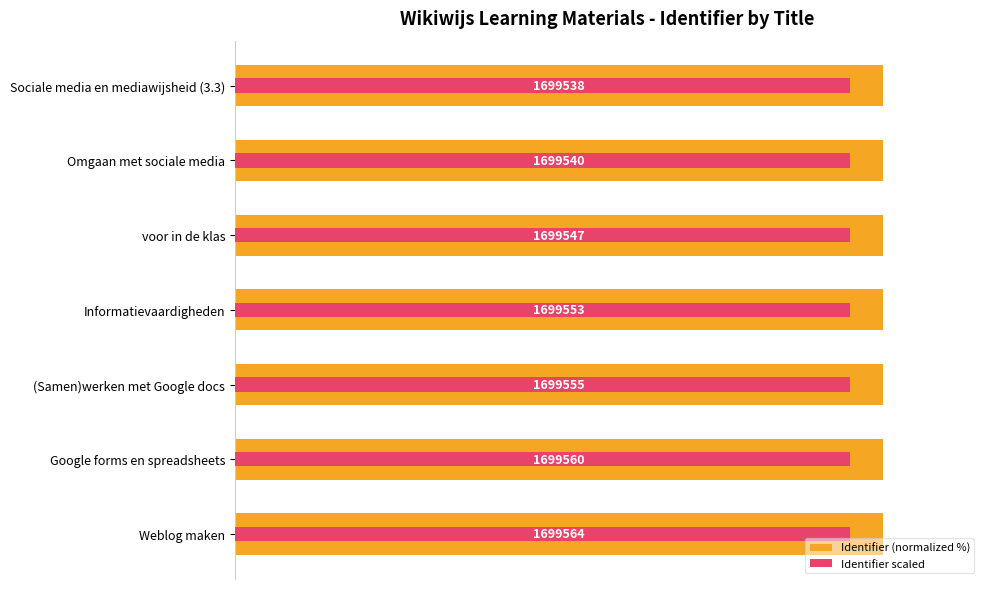

At how many categories does at least one series exceed 98?

7